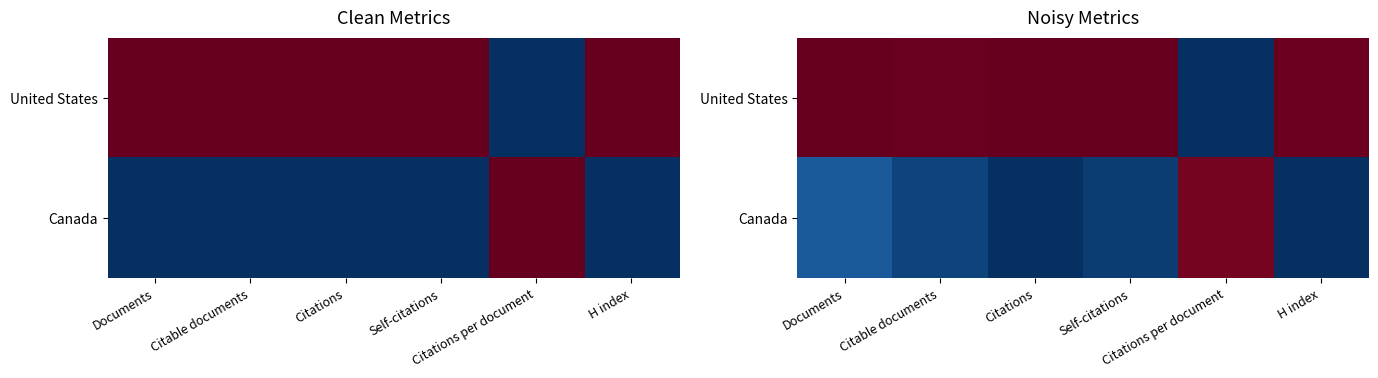

At which category does the chart reach its peak across all series?

Documents